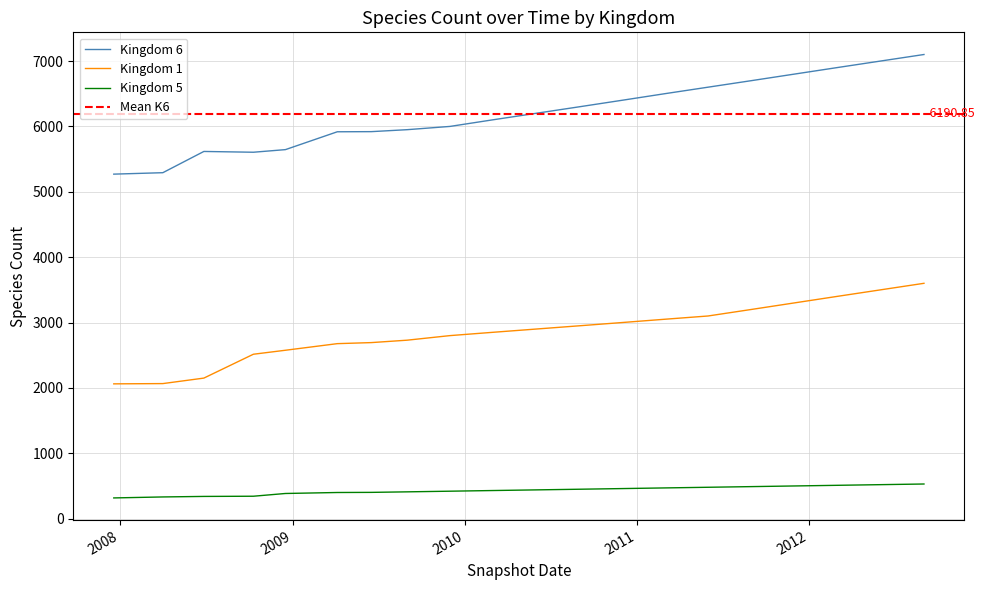

Where is the first local maximum for Kingdom 6?

2008-06-27